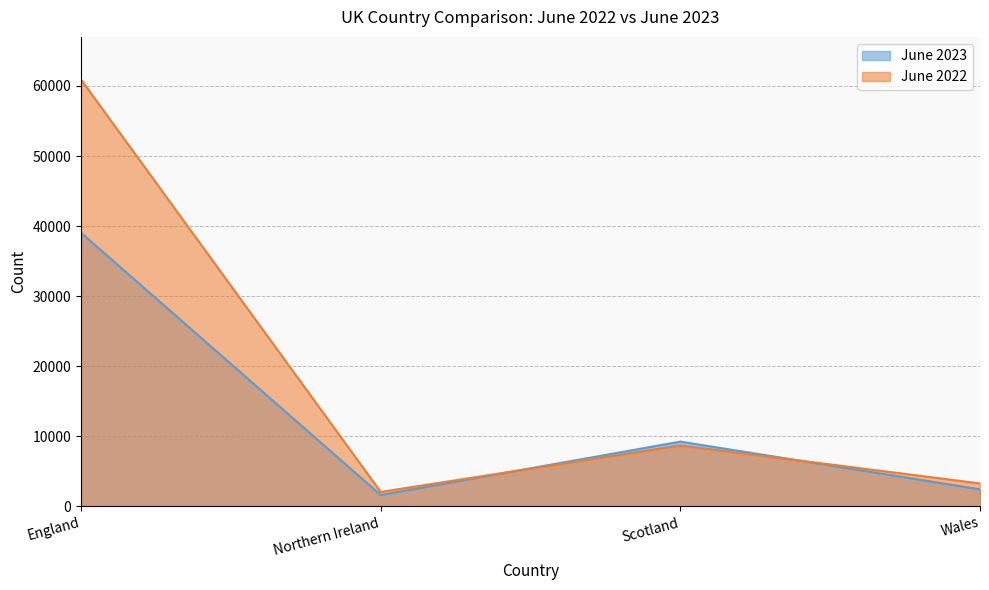

Does the chart have visible grid lines?

Yes